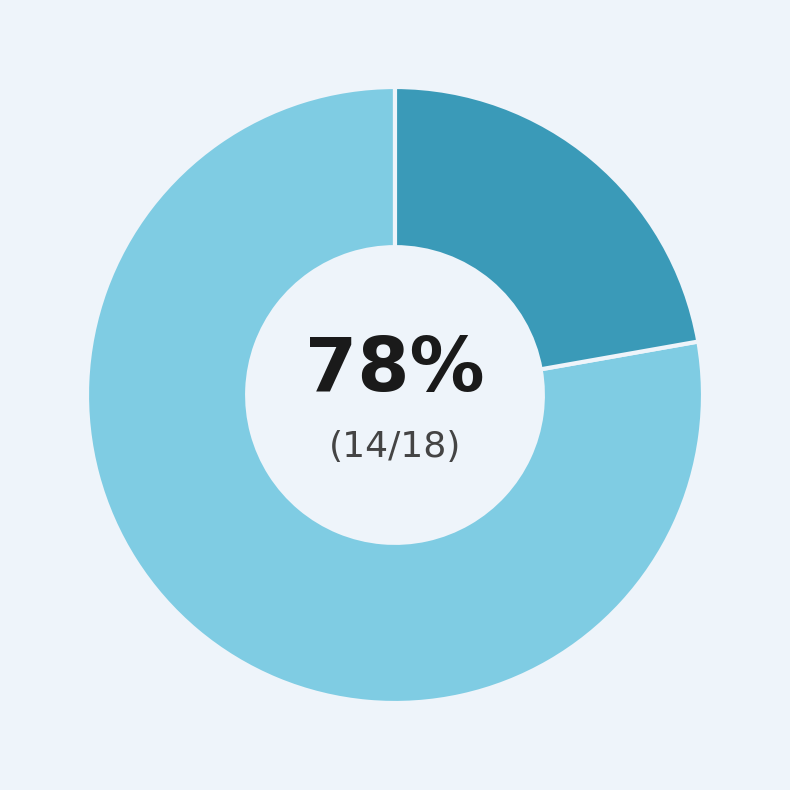

To the nearest percent, what is the average slice percentage?

50%